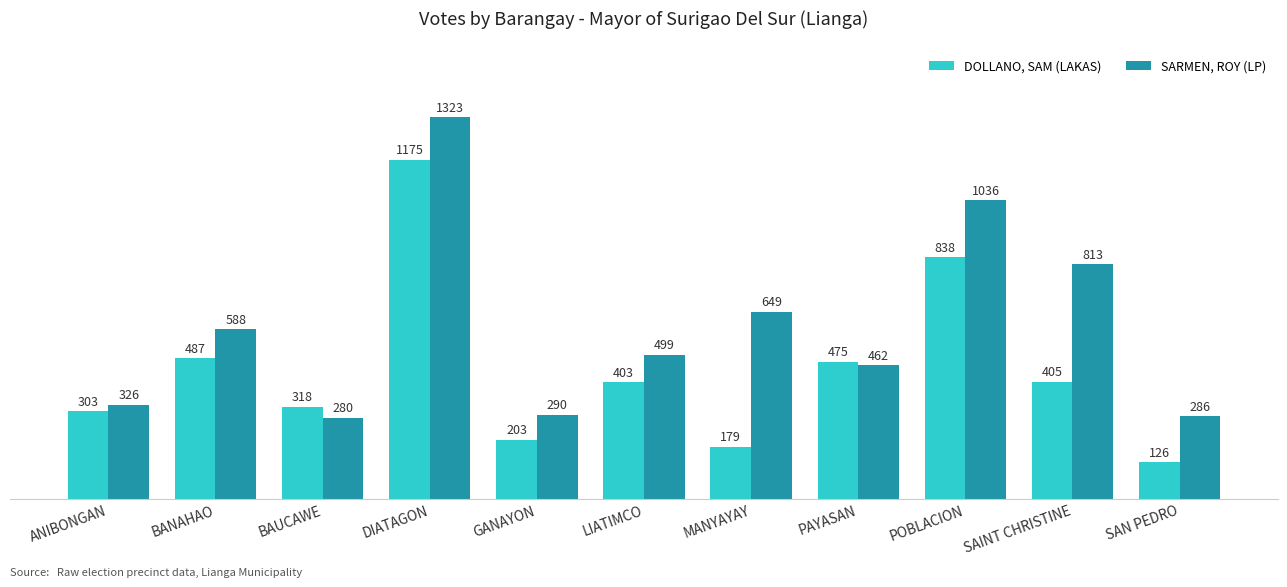

Rank the series by their average value, from highest to lowest.

SARMEN, ROY (LP), DOLLANO, SAM (LAKAS)